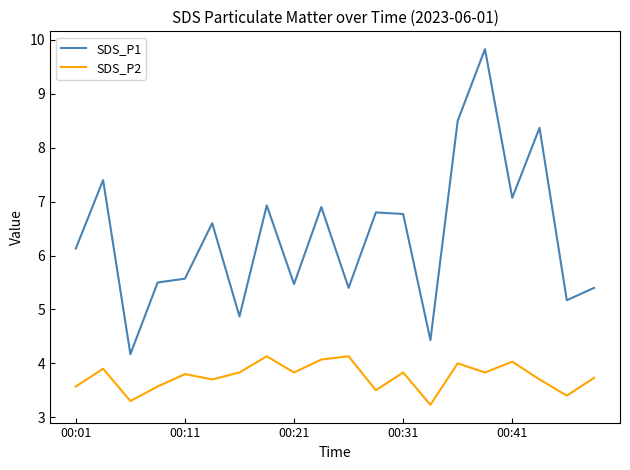

List the series in order of their overall mean, highest first.

SDS_P1, SDS_P2